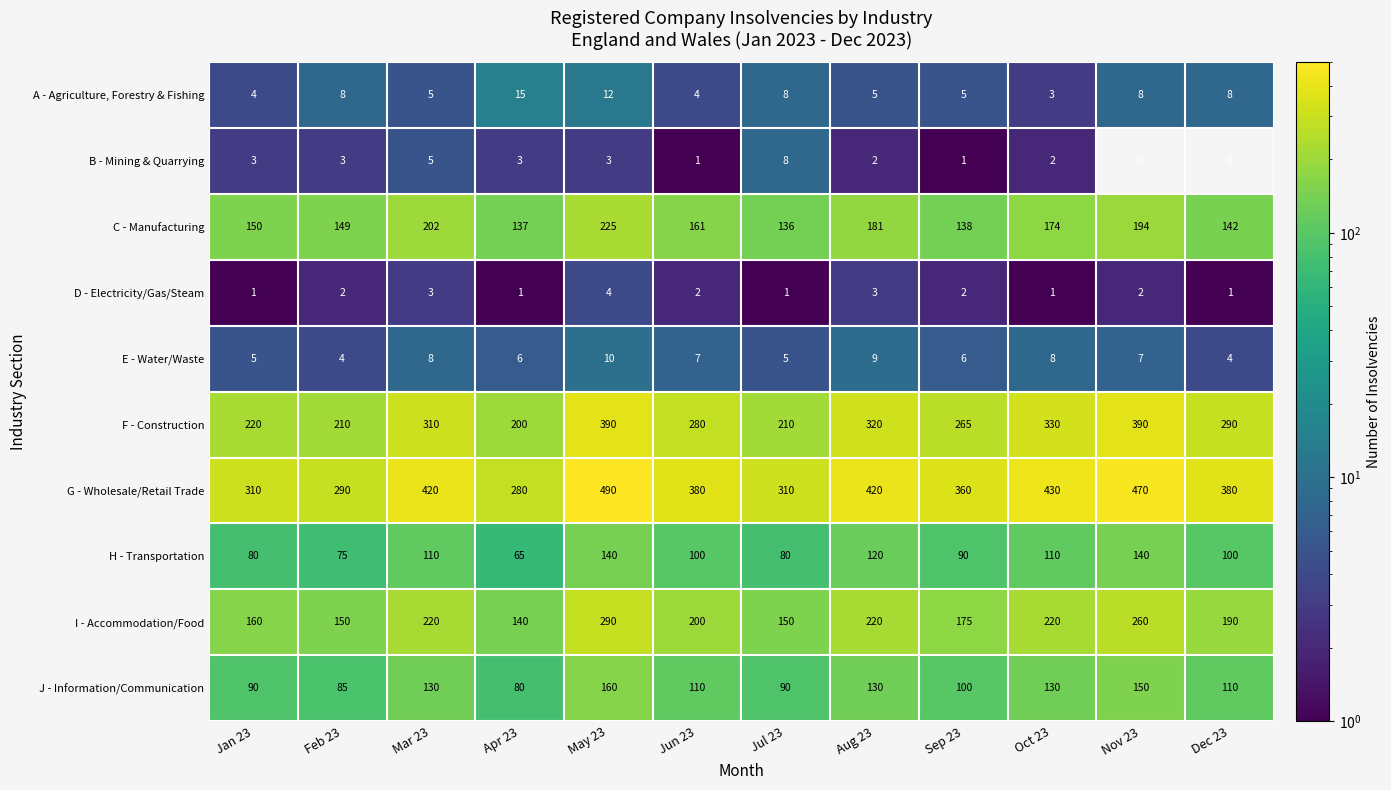

Rank the series by their maximum value, from highest to lowest.

G - Wholesale/Retail Trade, F - Construction, I - Accommodation/Food, C - Manufacturing, J - Information/Communication, H - Transportation, A - Agriculture, Forestry & Fishing, E - Water/Waste, B - Mining & Quarrying, D - Electricity/Gas/Steam